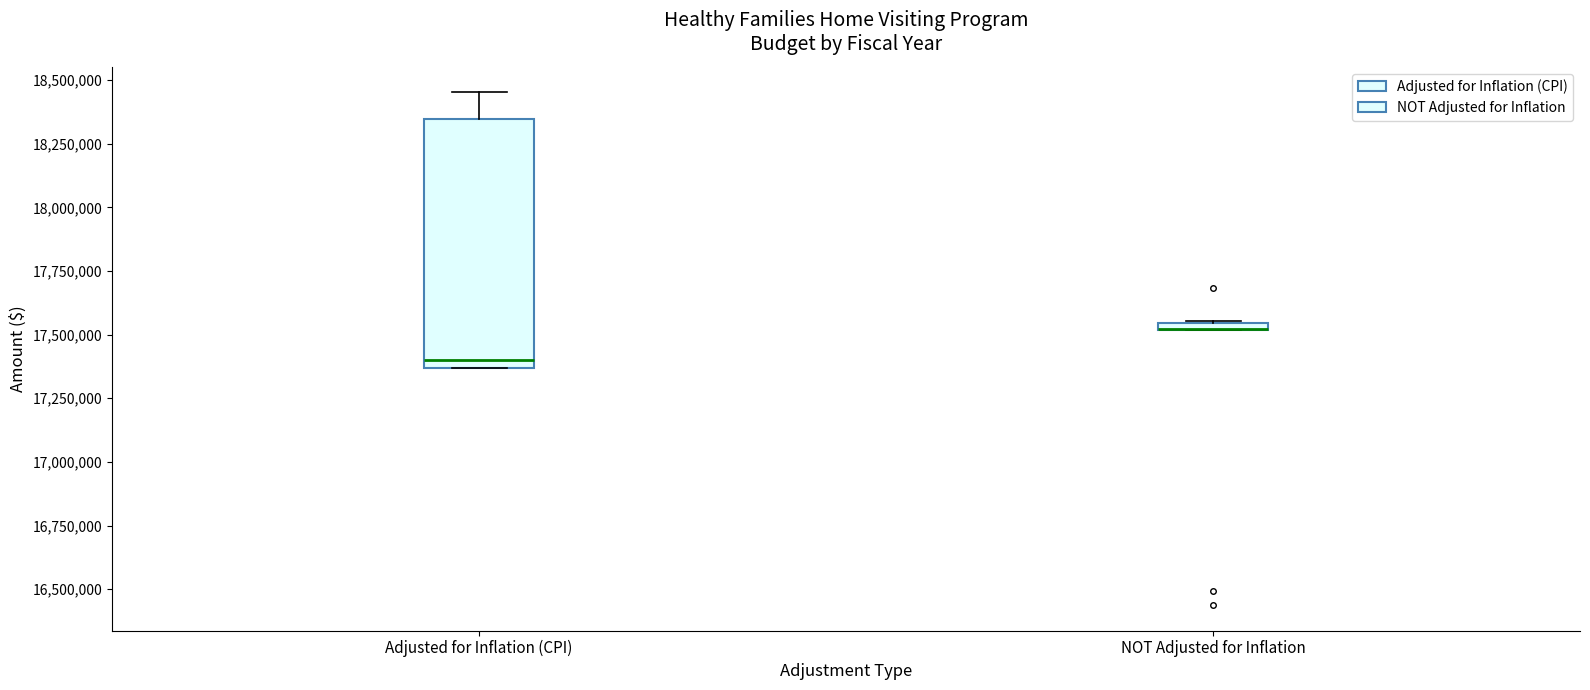

Where is the lower edge of the box for NOT Adjusted for Inflation on the y-axis? The values are not printed on the chart, so give them approximately, as read against the axis.

17500000